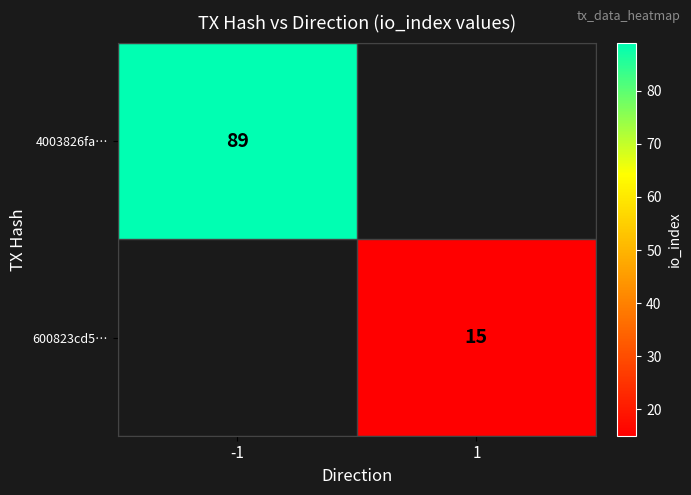

Is it true that 600823cd5… equals 7 at 1?

False